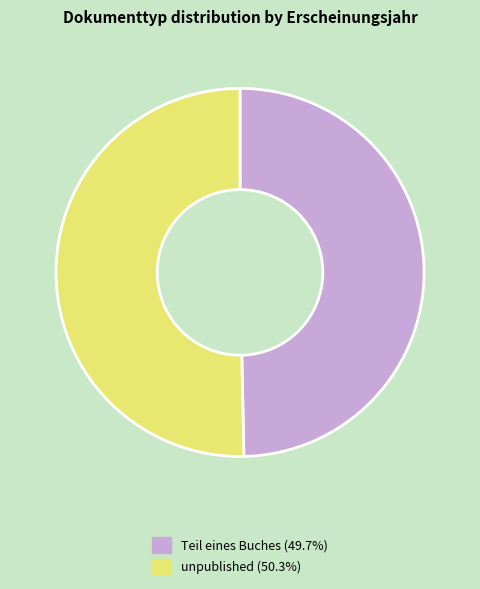

Which category has the smallest portion of the pie?

Teil eines Buches